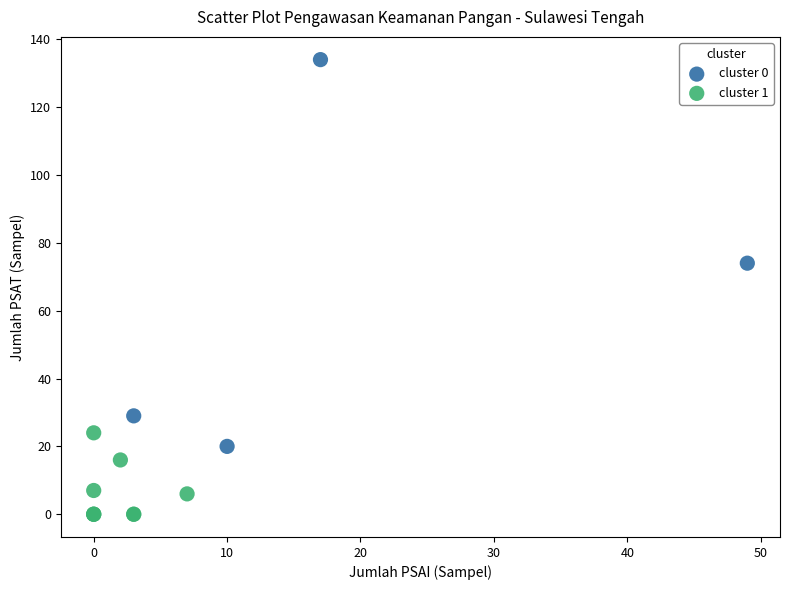

Which series has the largest Y range (max minus min)?

cluster 0